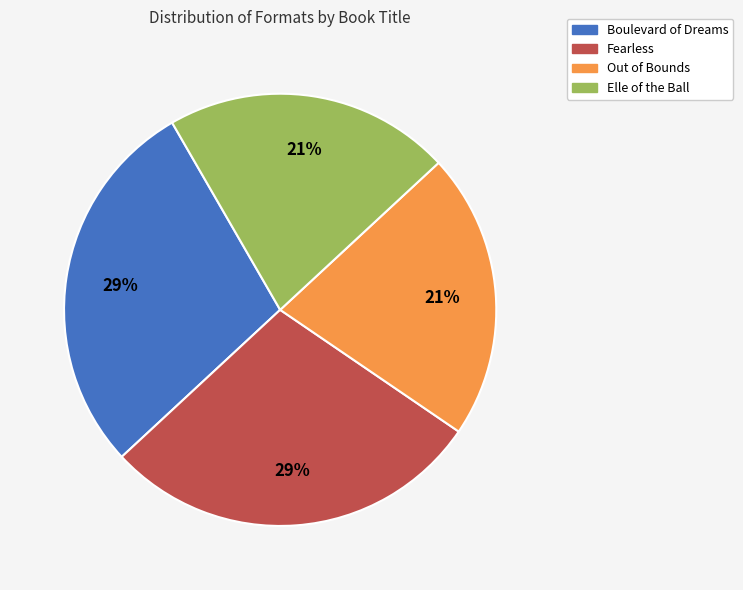

Is the sum of Out of Bounds and Elle of the Ball greater than half?

No